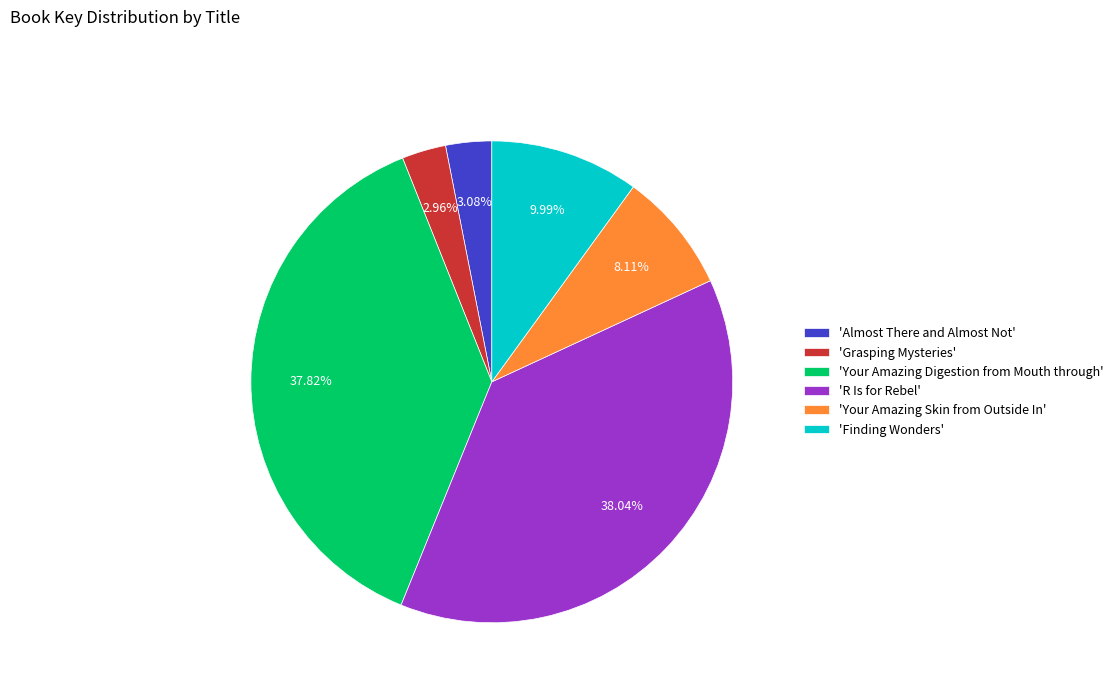

Is 'Almost There and Almost Not' the majority of the pie?

No